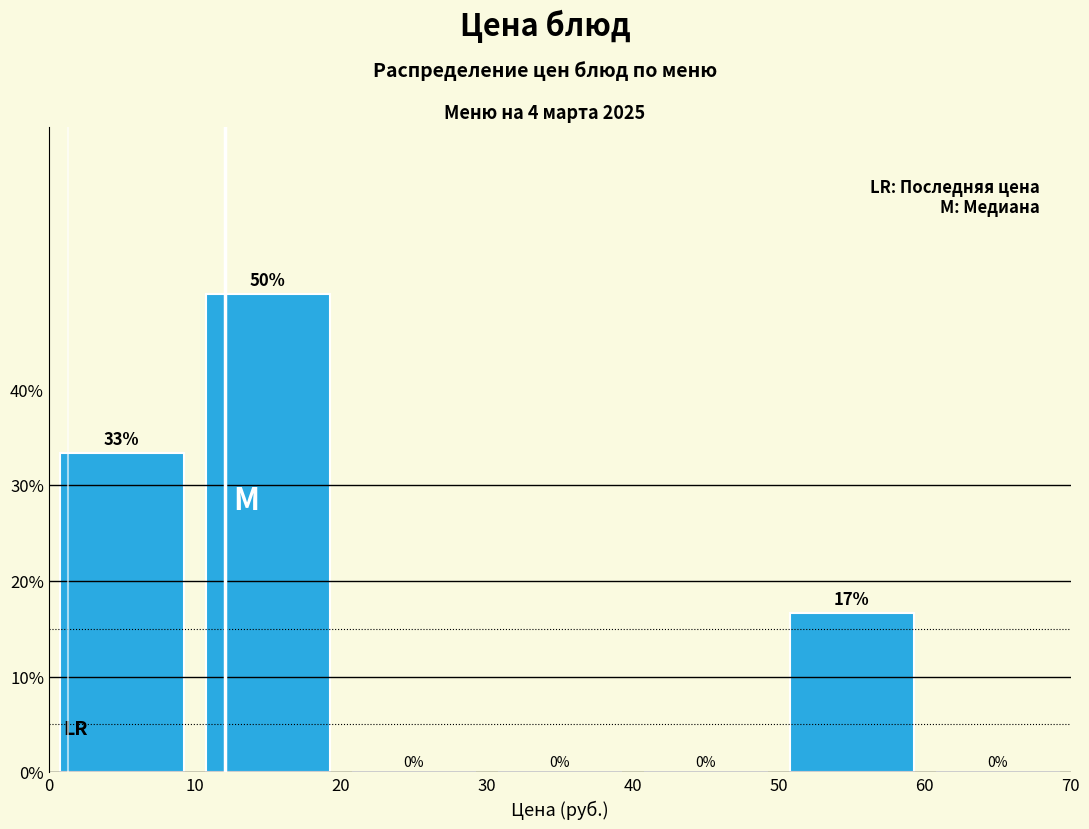

Which range on the x-axis has the tallest bar?

10 to 20